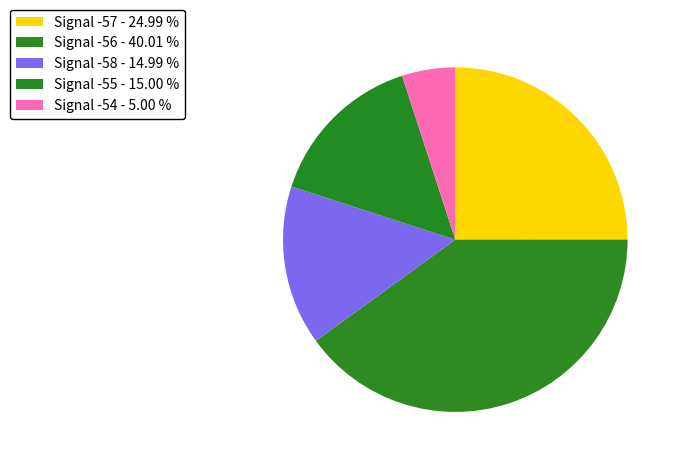

Which slice is the largest?

Signal -56 - 40.01 %